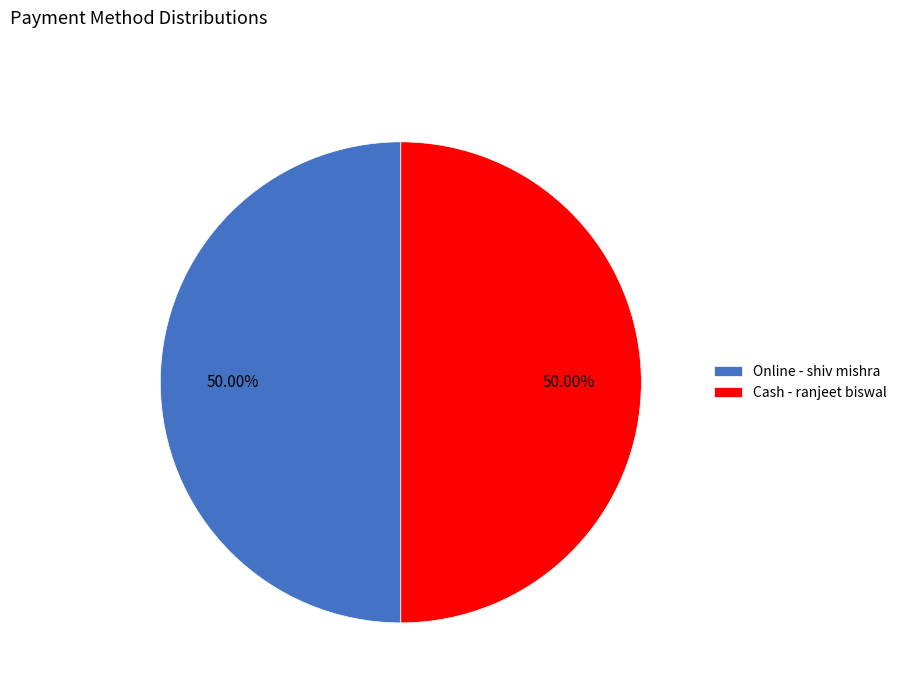

Approximately how many times larger is the value at Cash - ranjeet biswal compared to Online - shiv mishra?

1.0